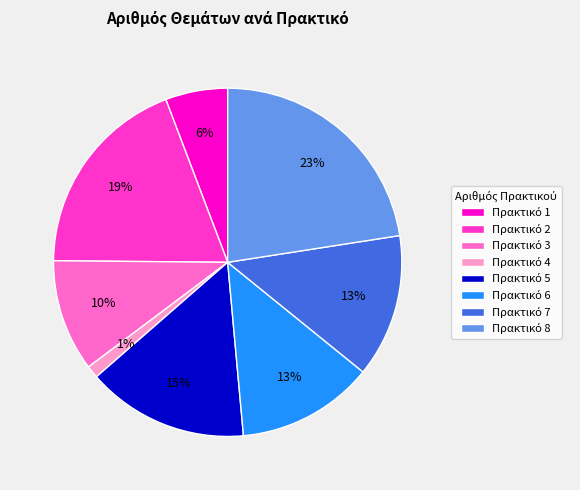

Count the number of slices in the pie.

8